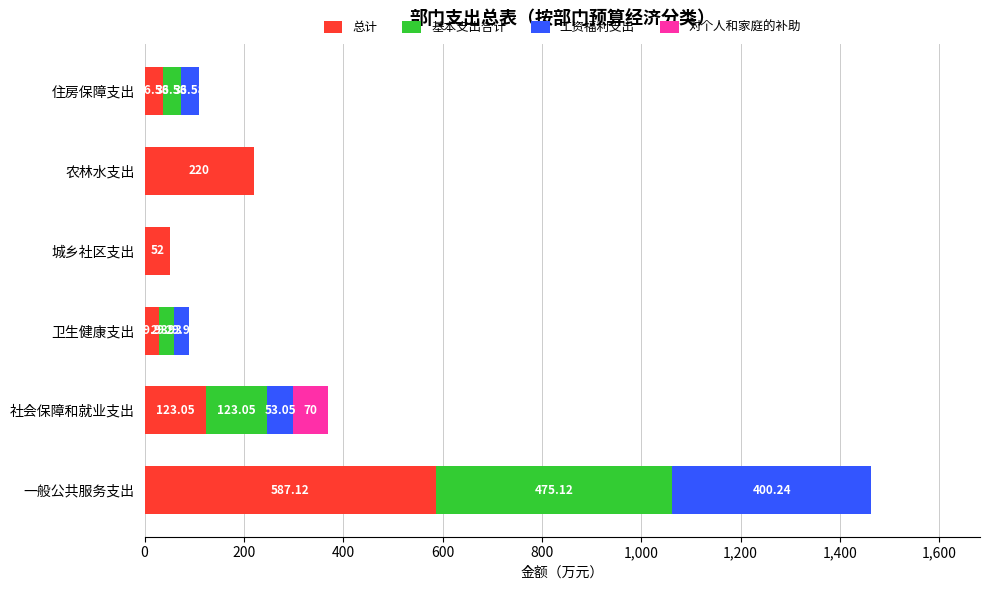

At which category is the sum across all series the highest?

一般公共服务支出